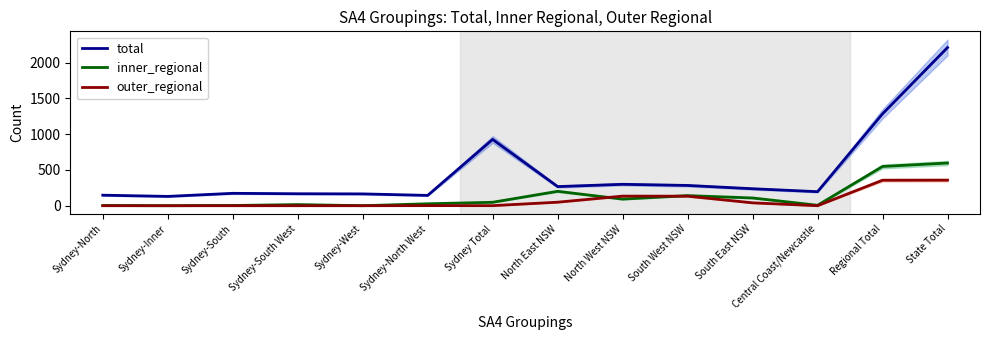

How many lines are shown in the chart?

3